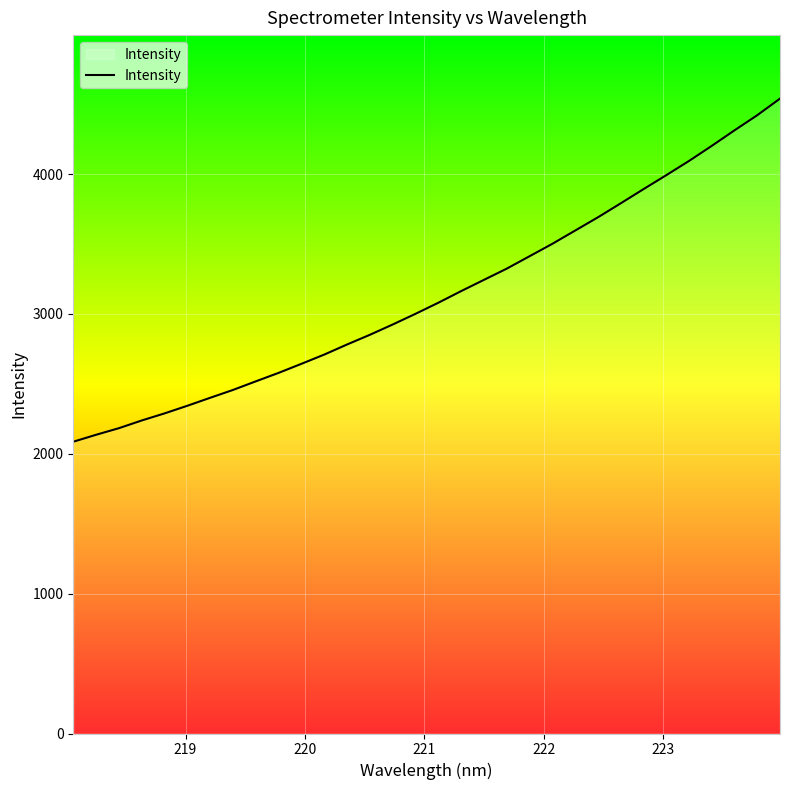

What is the difference between the maximum and minimum values?

2453.6